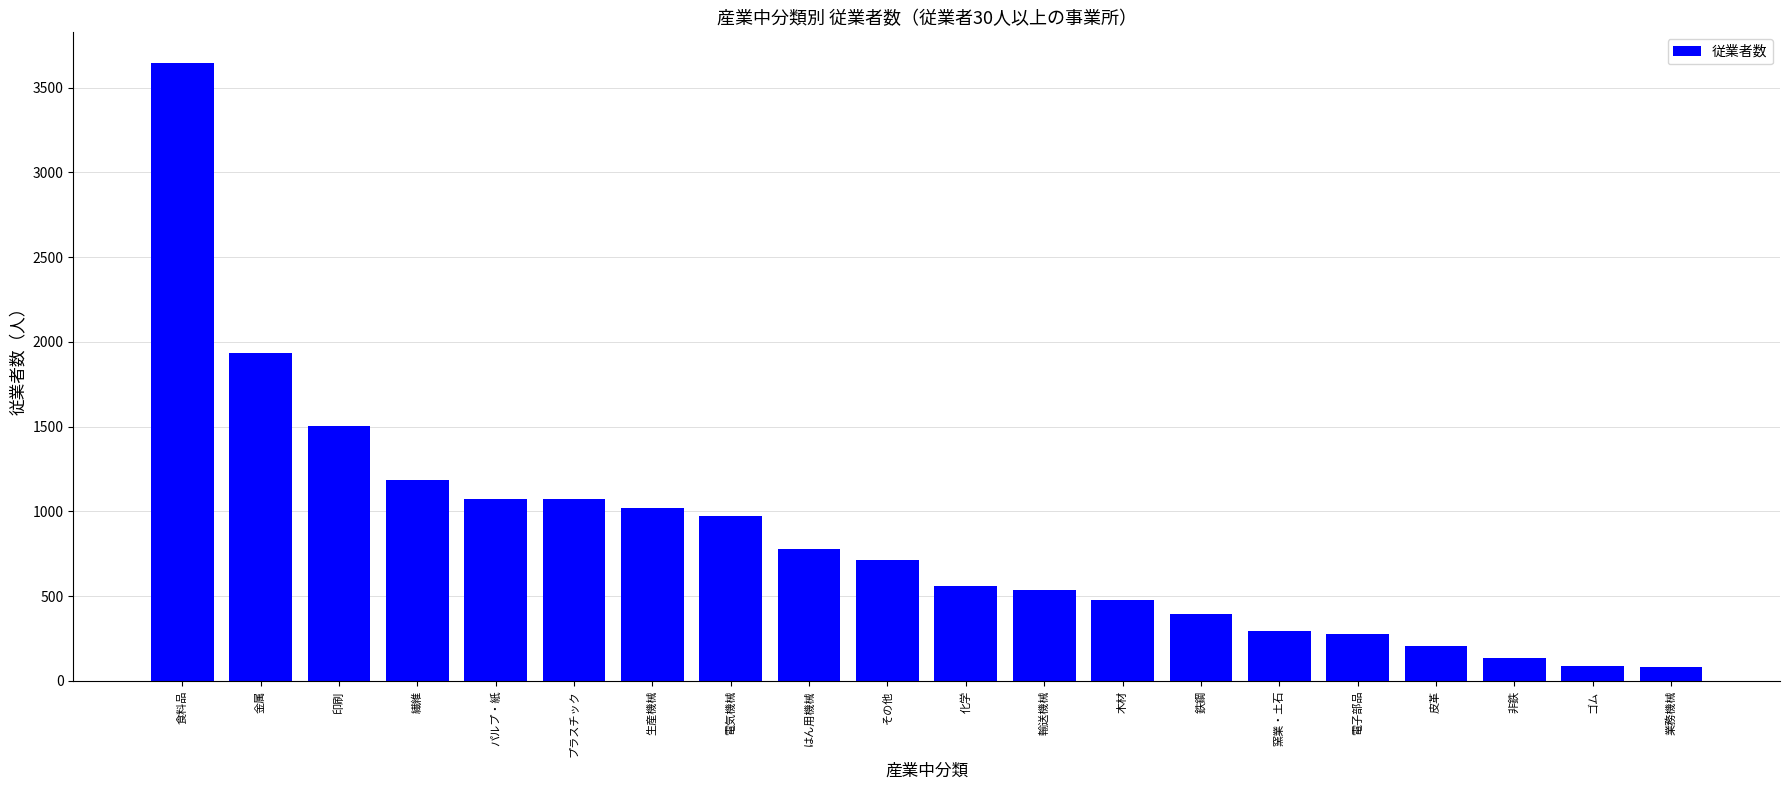

Count the number of categories in the chart.

20